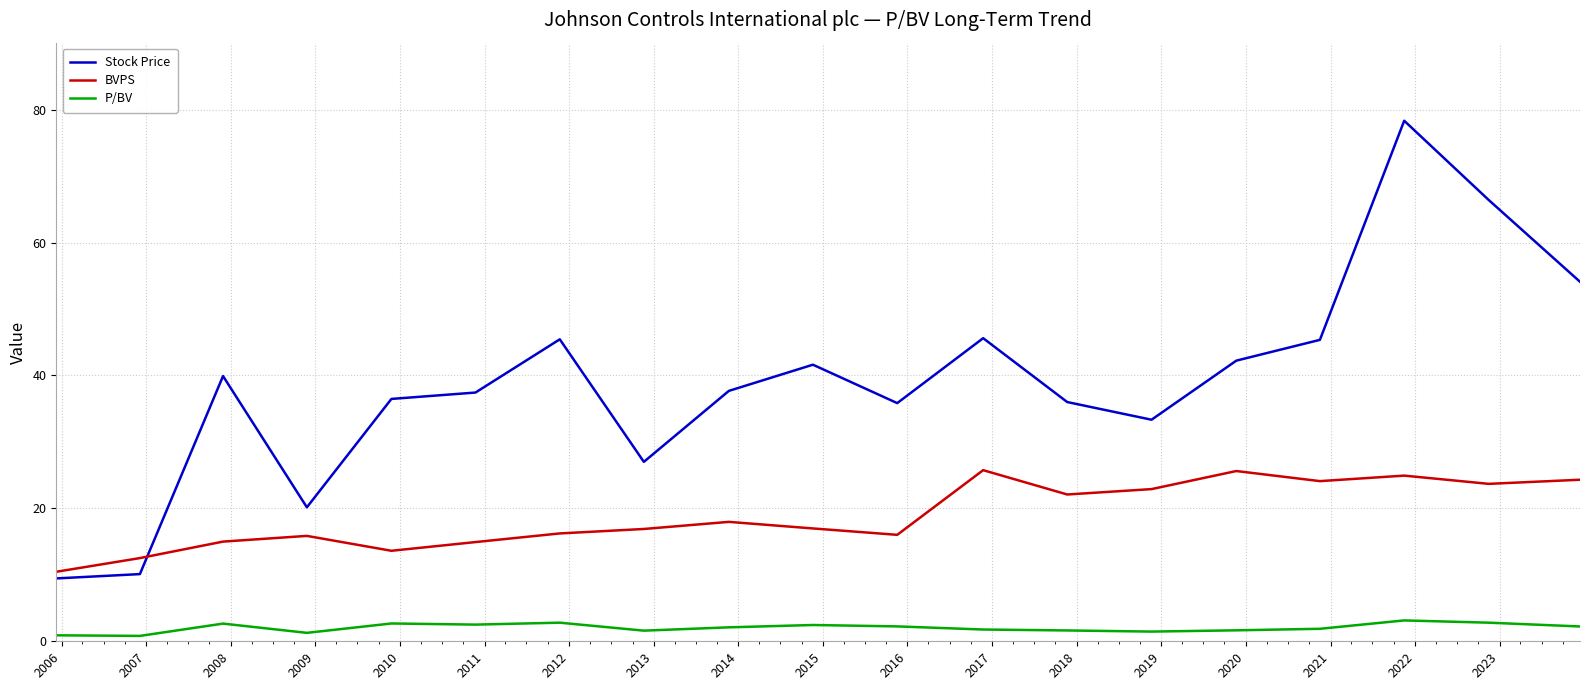

Which series has the widest spread of values?

Stock Price